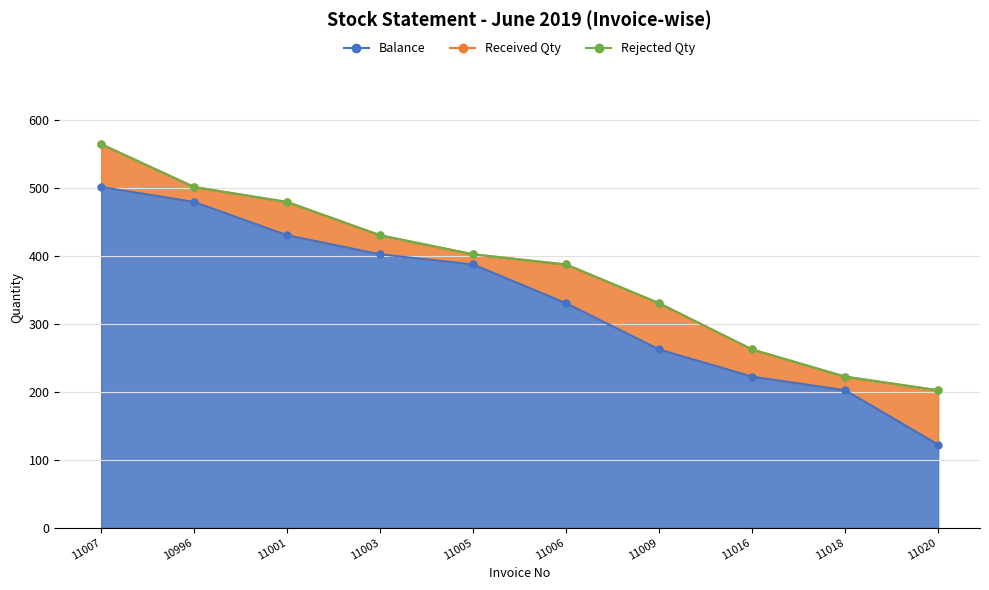

What is the total value across all series at 11005?

402